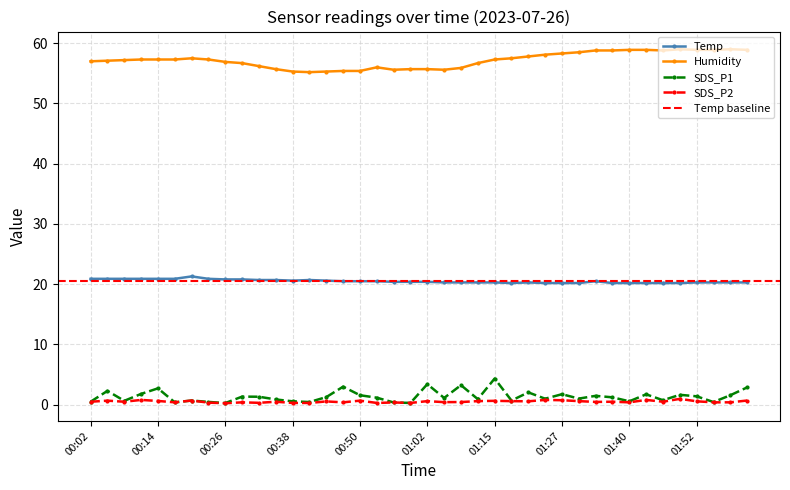

True or false: SDS_P2 and SDS_P1 intersect in this chart.

False